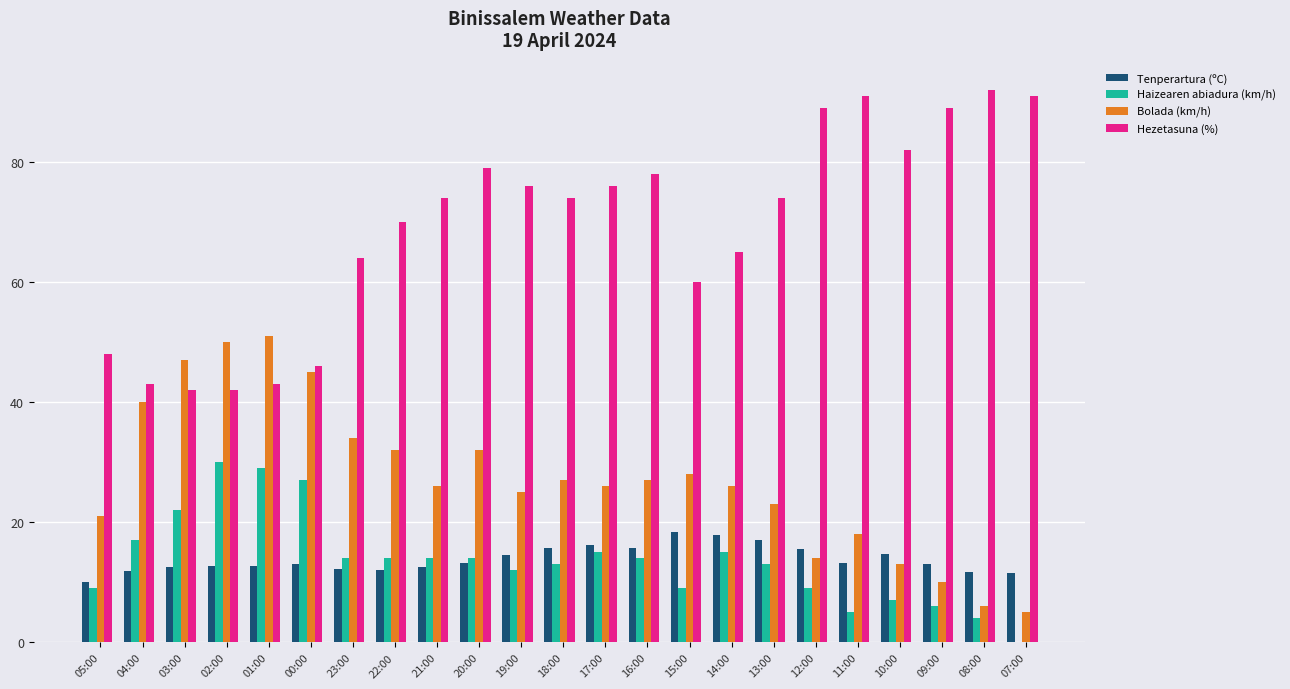

What is the maximum value shown in the chart?

92.0